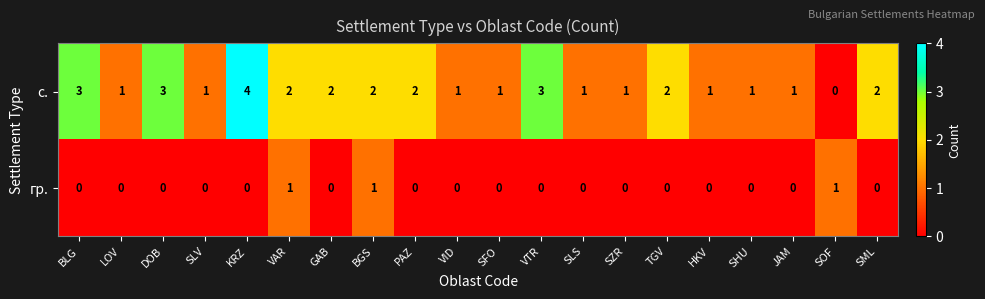

What is the spread (max minus min) of values at KRZ?

4